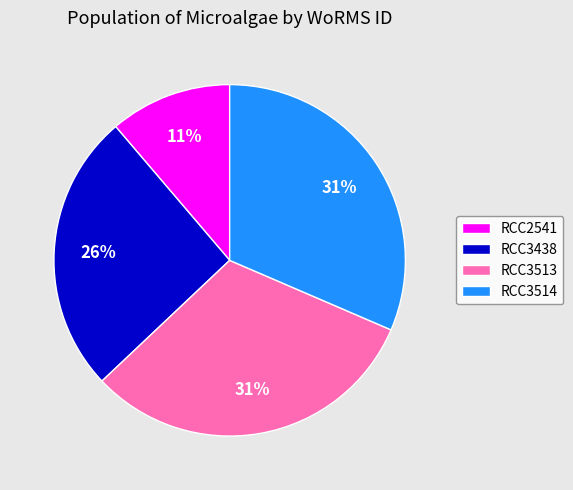

How many segments does this pie chart have?

4